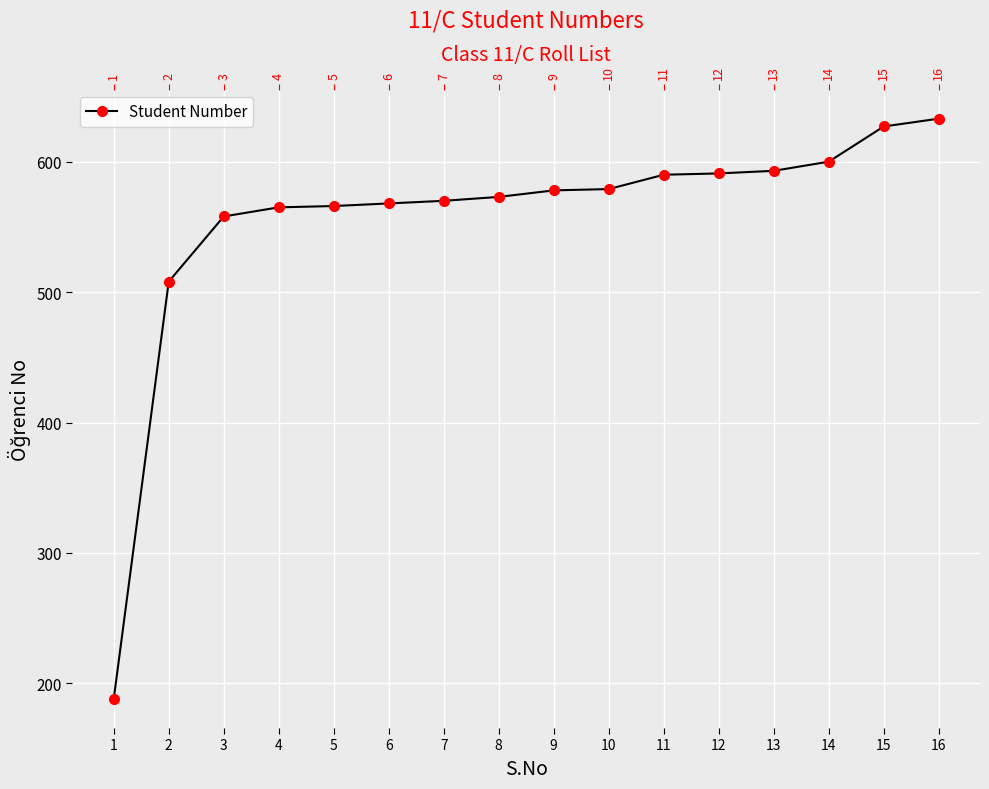

Count the number of categories in the chart.

16